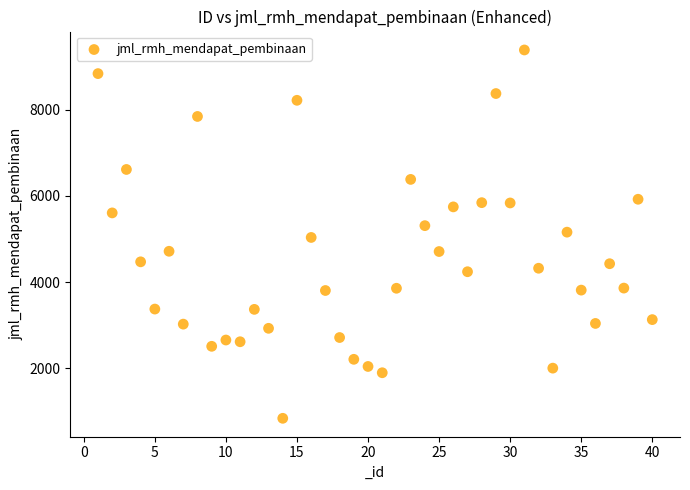

What is the range of Y values (max minus min)?

8554